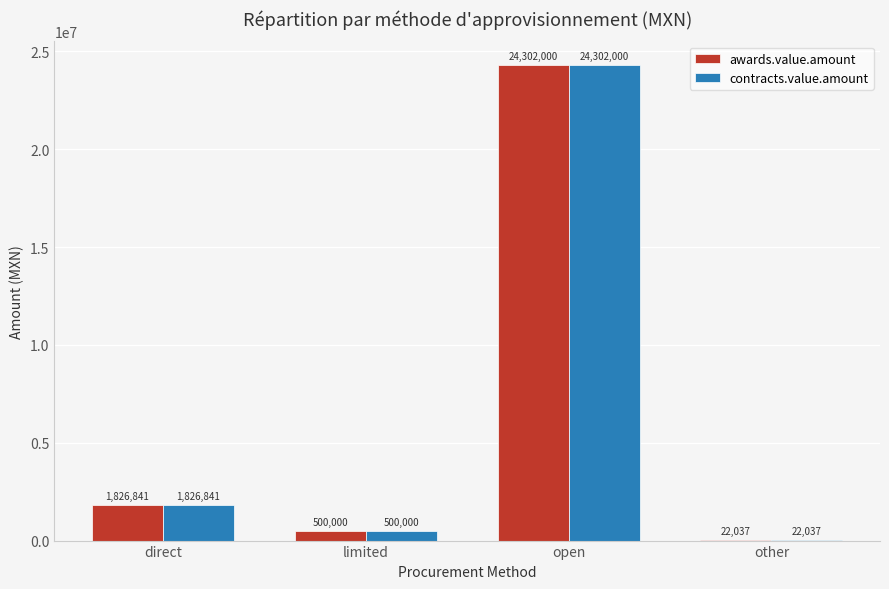

What are all the series names shown in the legend?

awards.value.amount, contracts.value.amount